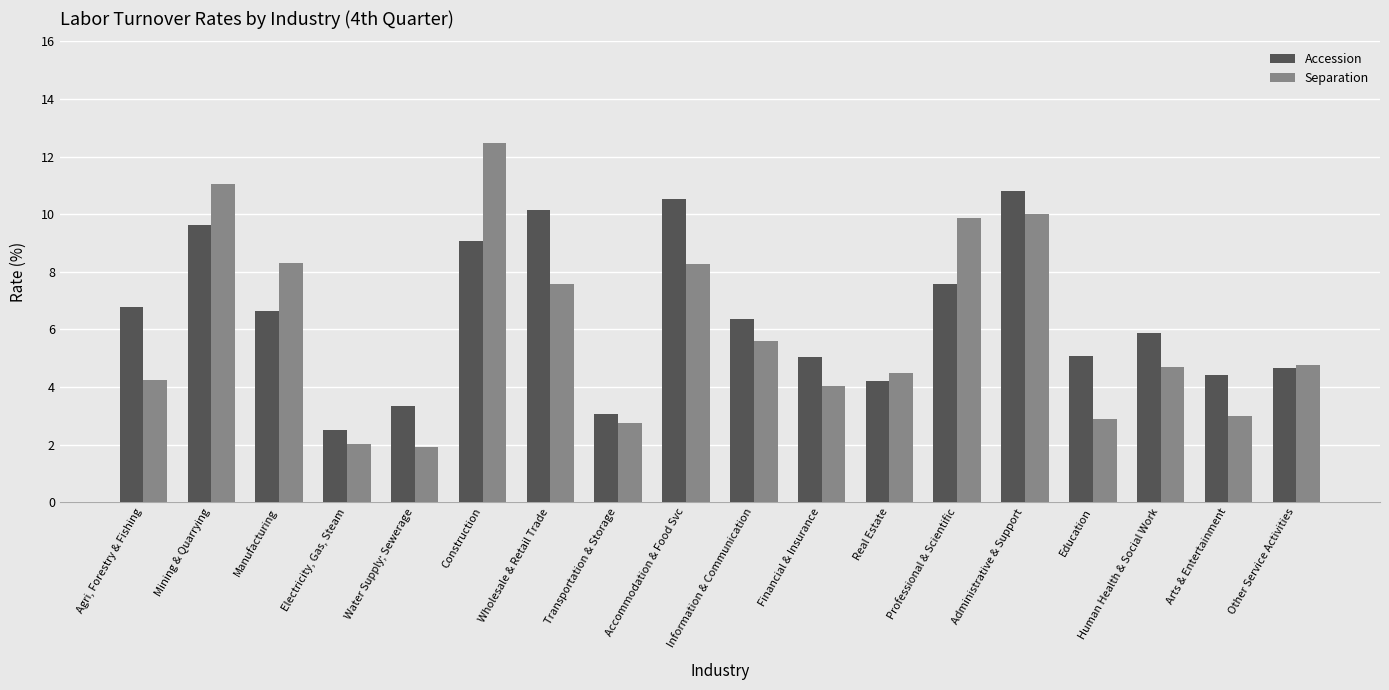

What is the label of the 14th bar from the right?

Water Supply; Sewerage